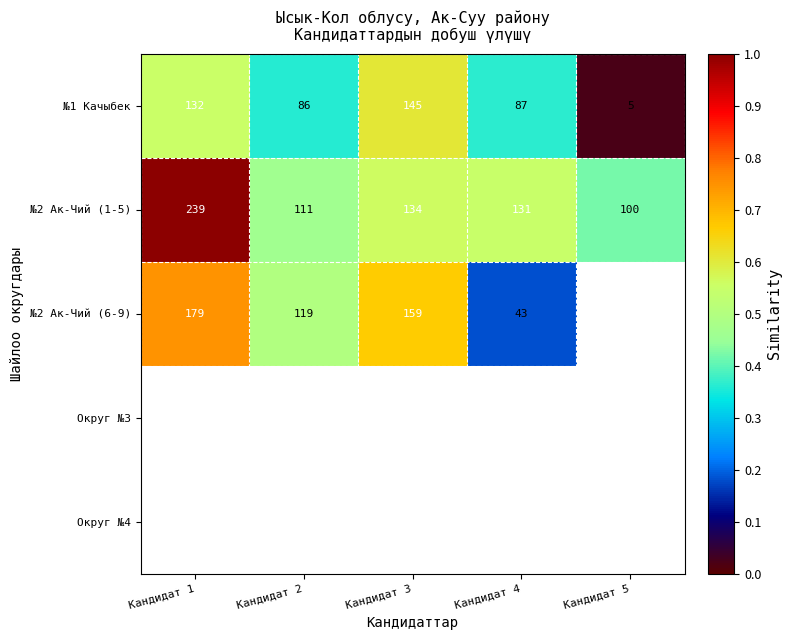

The №2 Ак-Чий (1-5) series shows 0.9 at Кандидат 3. True or false?

False